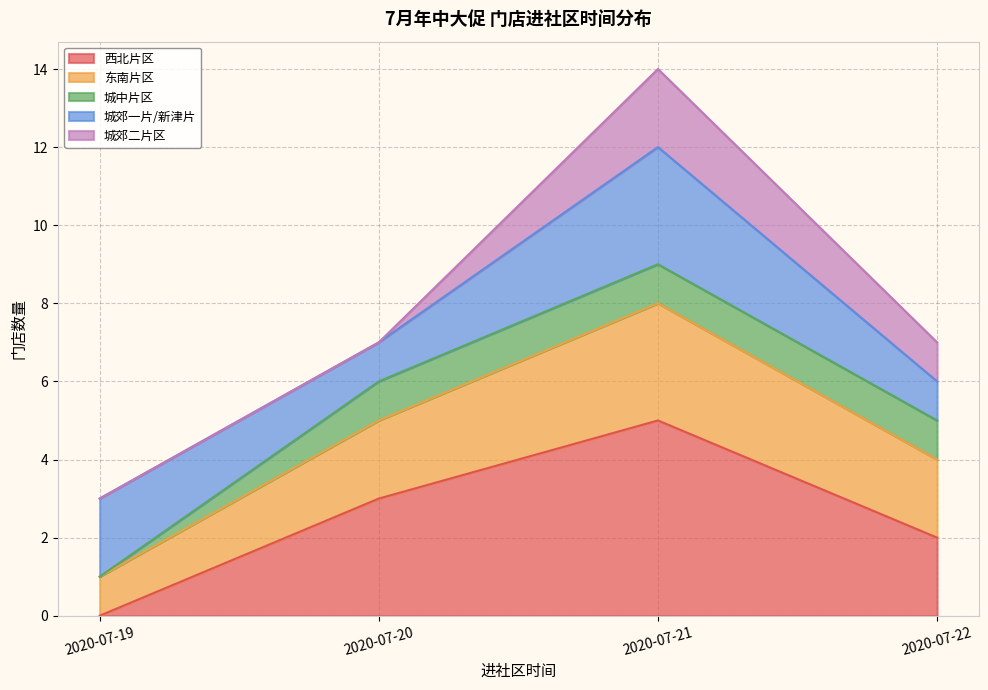

What is the maximum value for 西北片区?

5